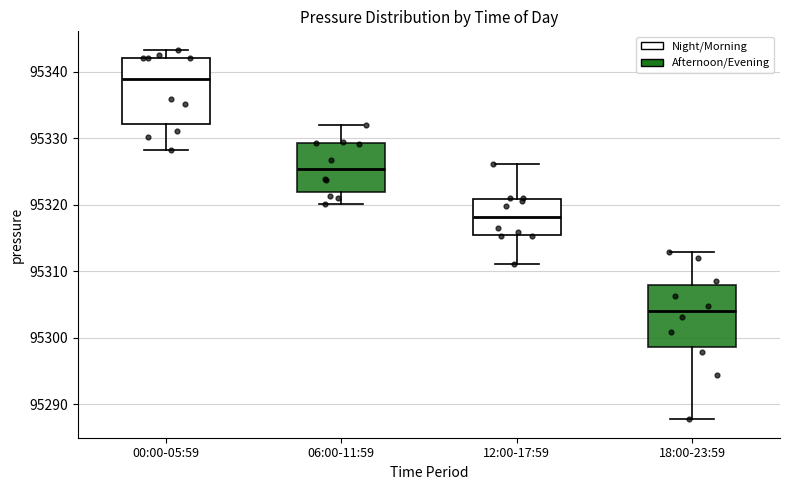

Reading left to right, read every box against the y-axis: the position of its median line, the range the box covers, and the ends of its whiskers. The values are not printed on the chart, so give them approximately, as read against the axis.

00:00-05:59: median 95339, box 95332 to 95342, whiskers 95328 to 95343
06:00-11:59: median 95325, box 95322 to 95329, whiskers 95320 to 95332
12:00-17:59: median 95318, box 95315 to 95321, whiskers 95311 to 95326
18:00-23:59: median 95304, box 95299 to 95308, whiskers 95288 to 95313